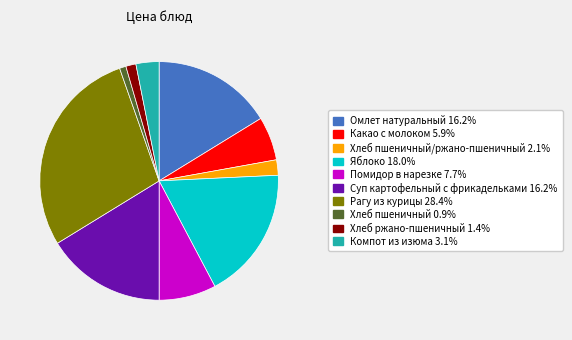

Approximately how many times larger is the value at Омлет натуральный 16.2% compared to Компот из изюма 3.1%?

5.2